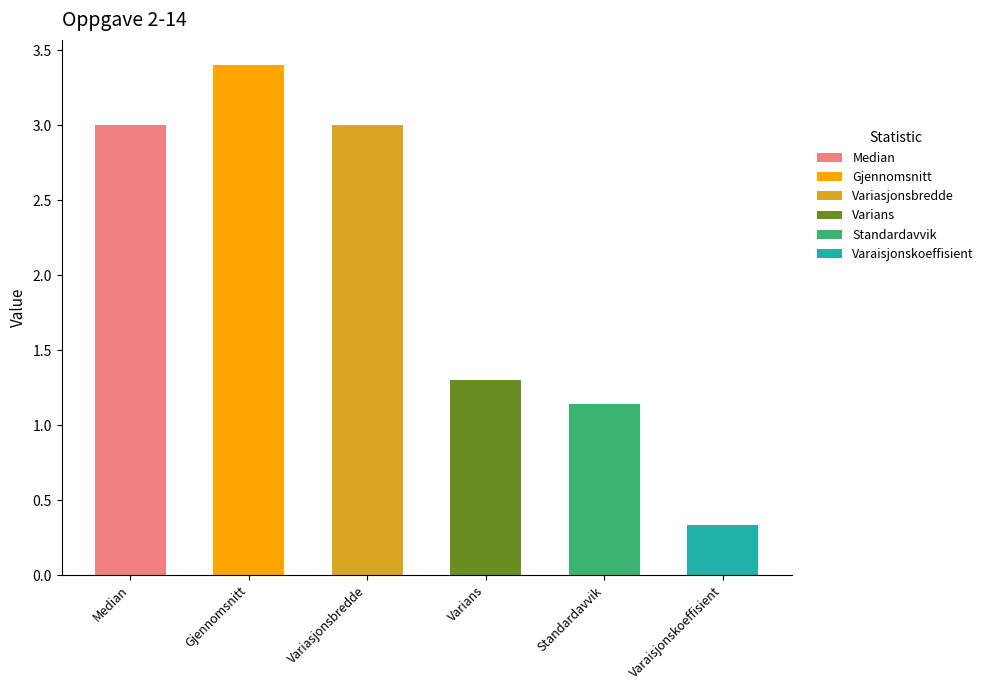

What is the value of the 3rd bar from the left?

3.0